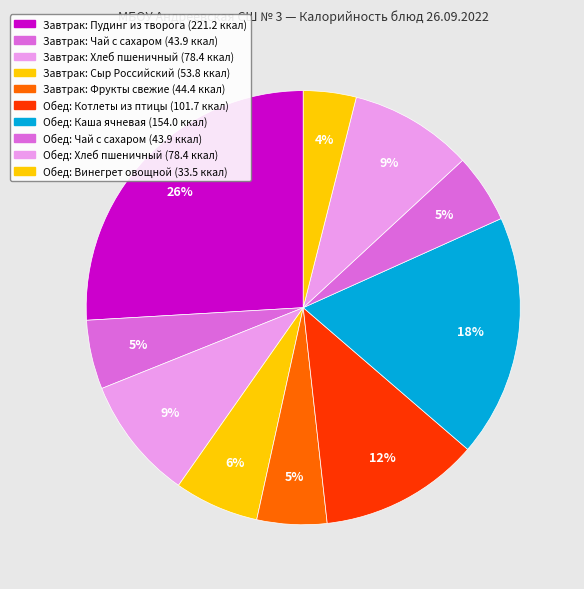

Which slice is the largest?

Пудинг из творога